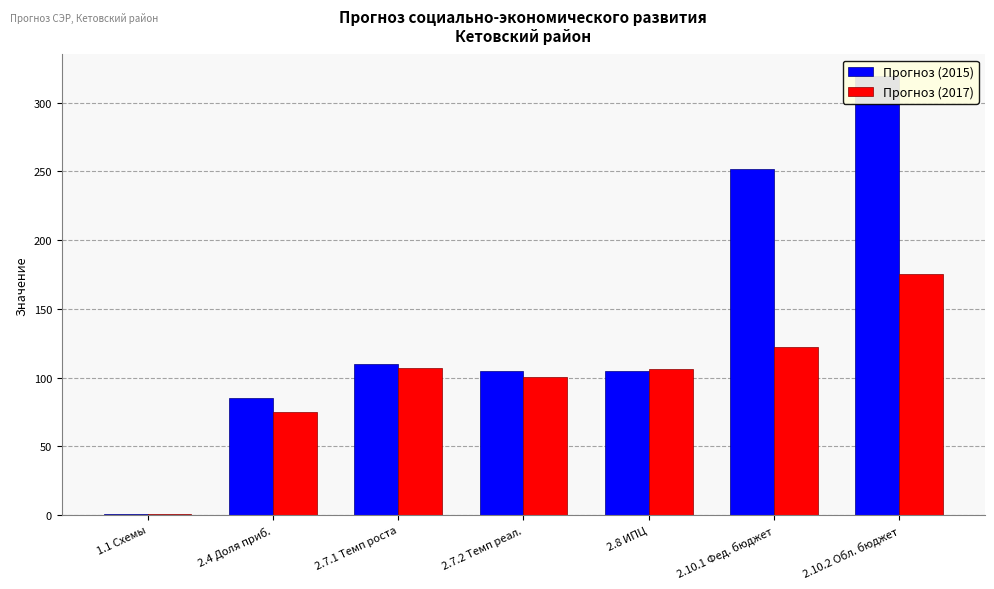

Where is Прогноз (2017) nearest to the value 88?

2.7.2 Темп реал.